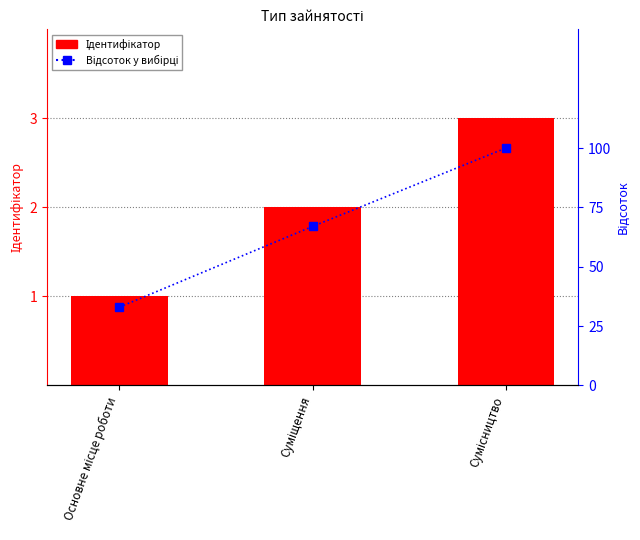

Rank the categories by Відсоток у вибірці value from lowest to highest.

Основне місце роботи, Суміщення, Сумісництво